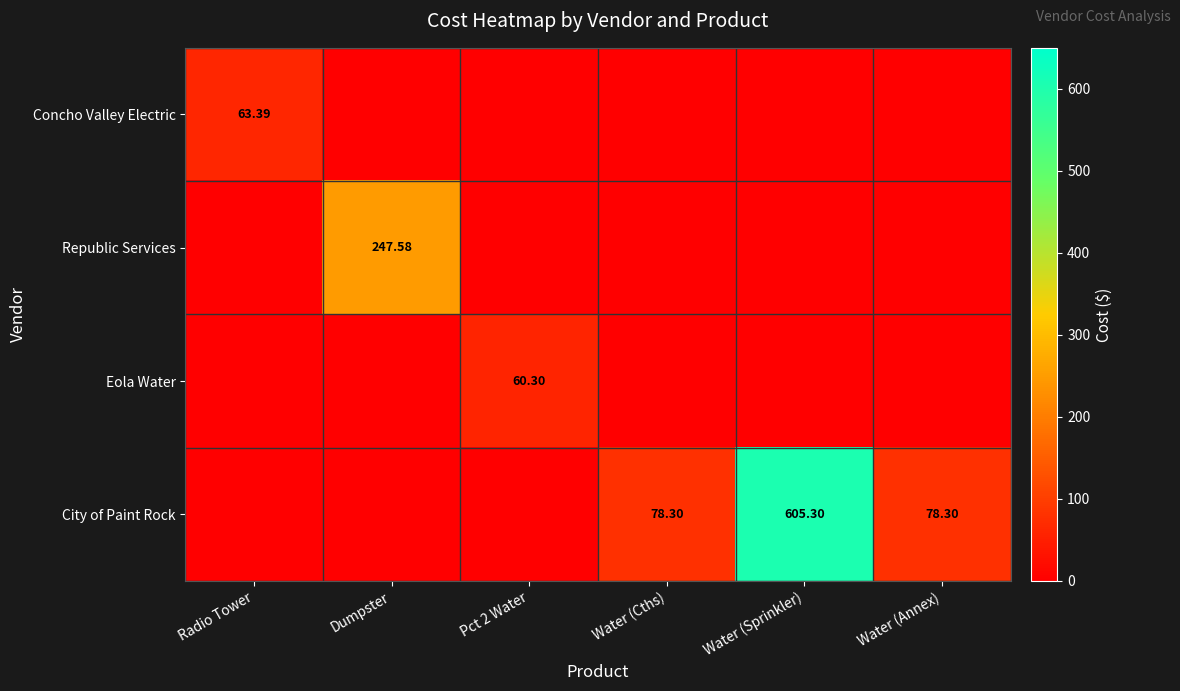

Between Radio Tower and Pct 2 Water, which series saw the biggest shift?

Concho Valley Electric